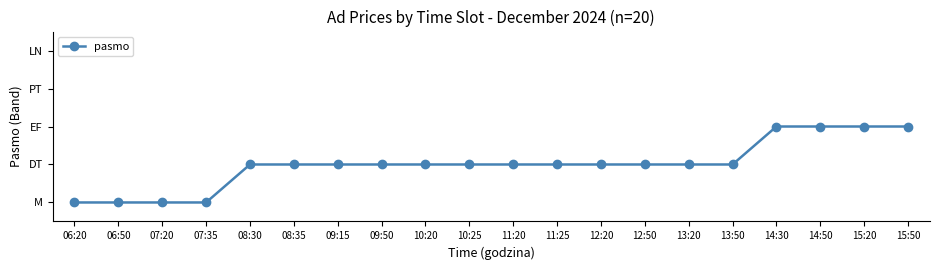

Does the chart have visible grid lines?

No